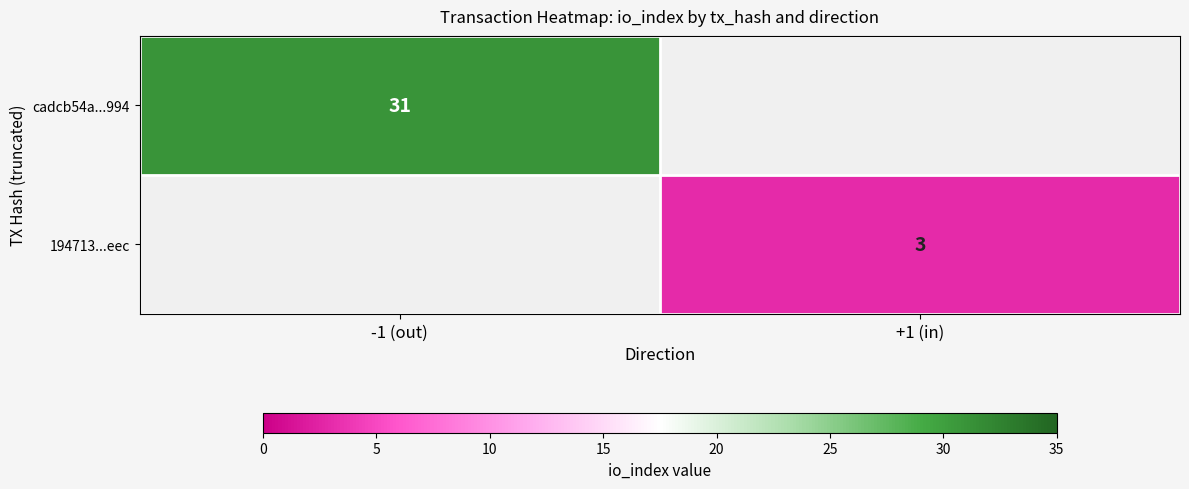

True or false: cadcb54a...994 has a value of 31 at -1 (out).

True